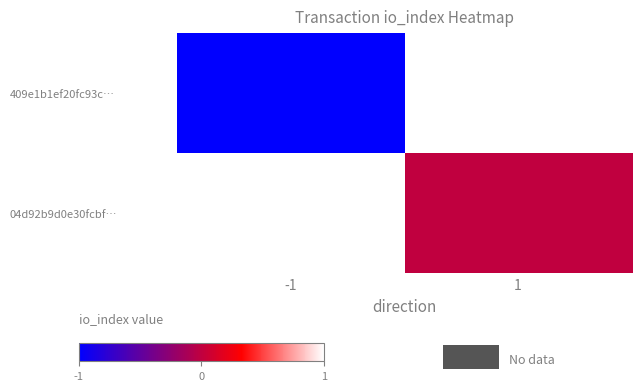

Which has a higher value, -1 or 1?

1